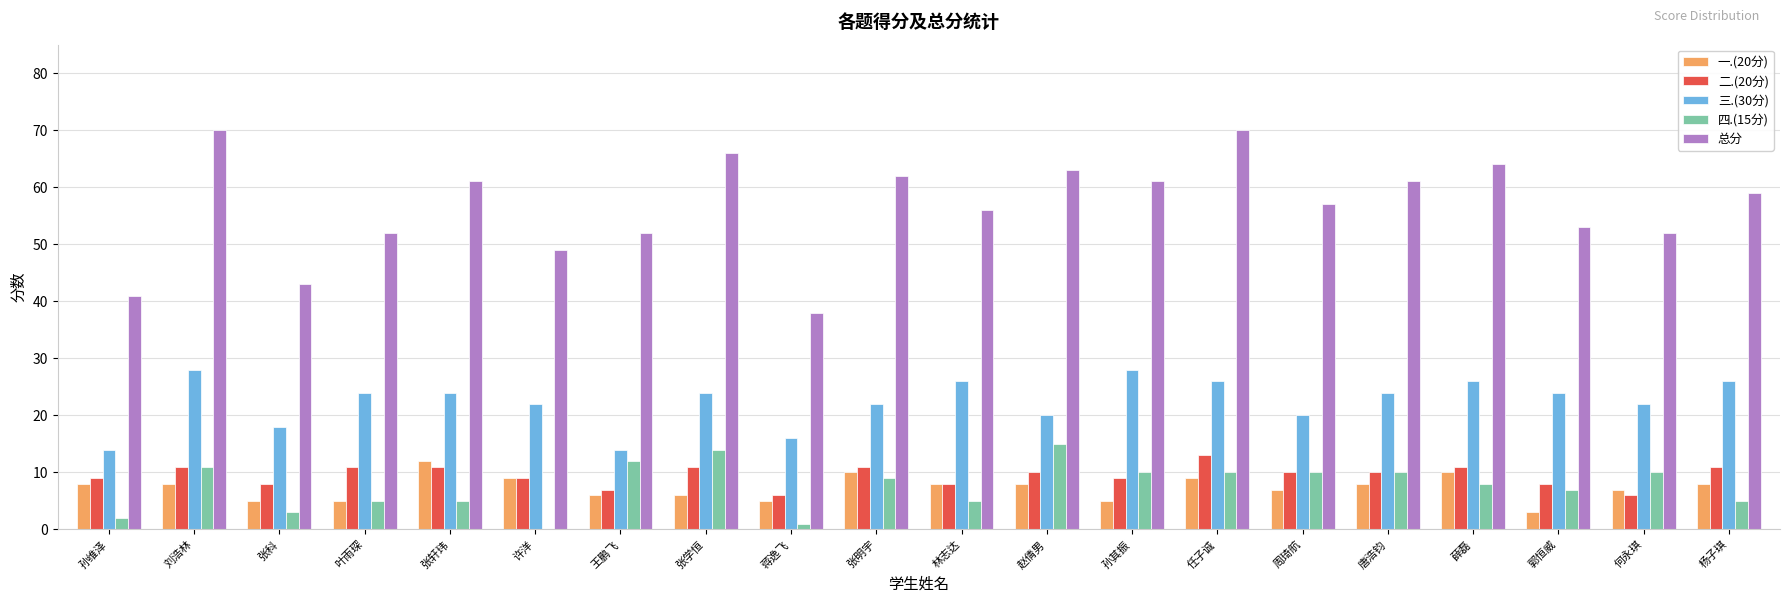

How many categories are shown in the chart?

20